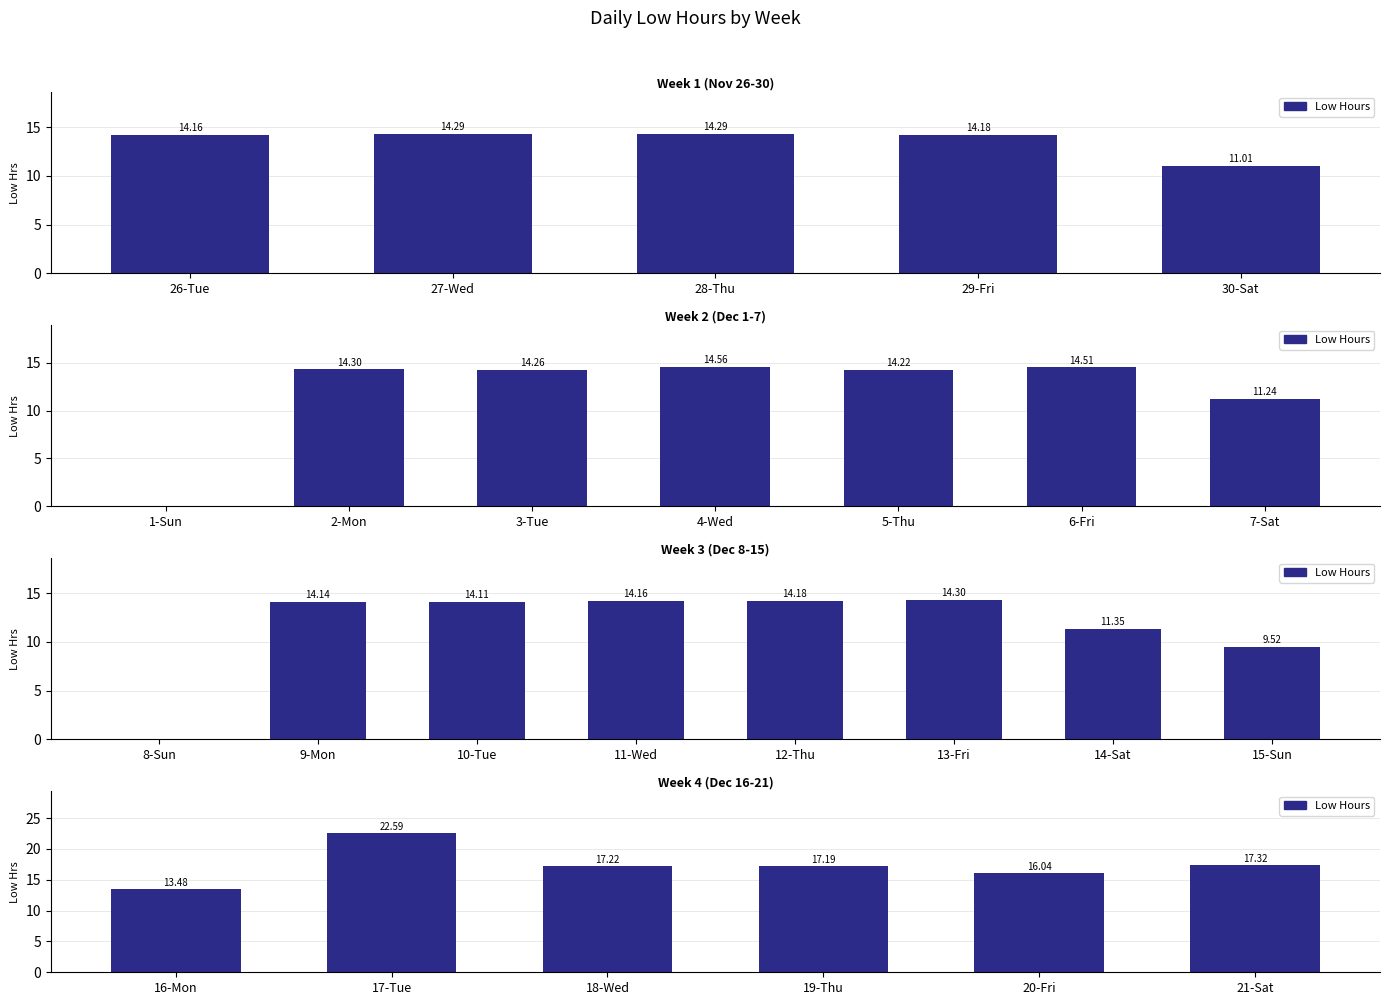

The value at 5-Thu is 14.2. True or false?

True